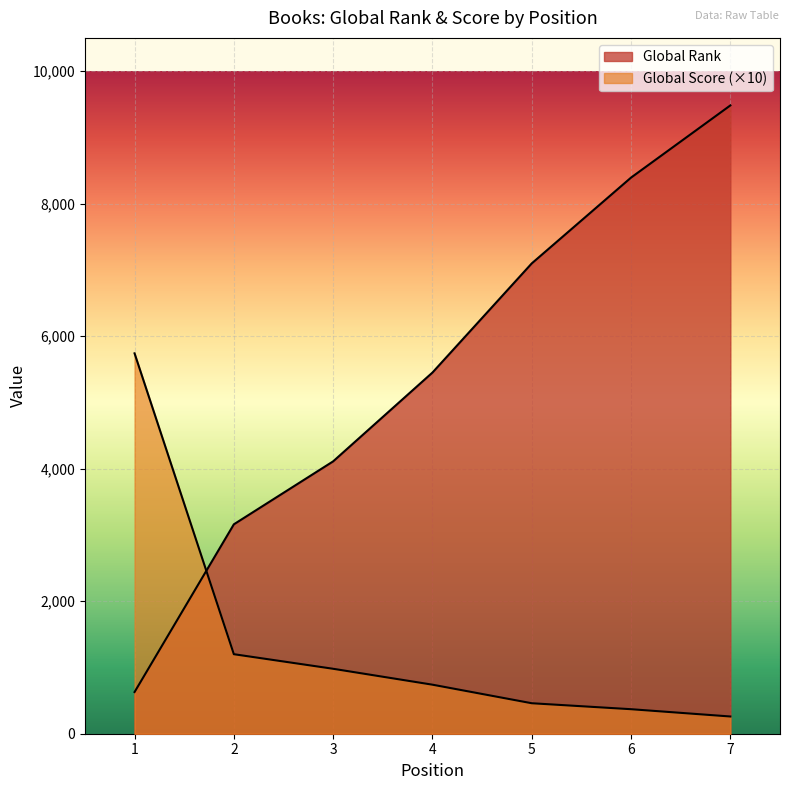

True or false: Global Score has more than 1 points higher than both neighbors.

False